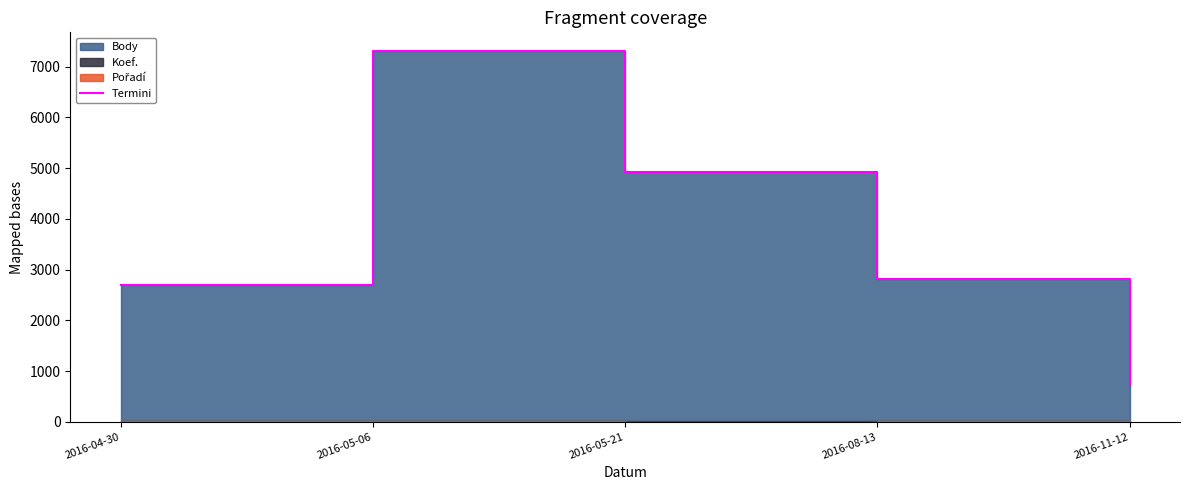

How many values exceed 2814?

2